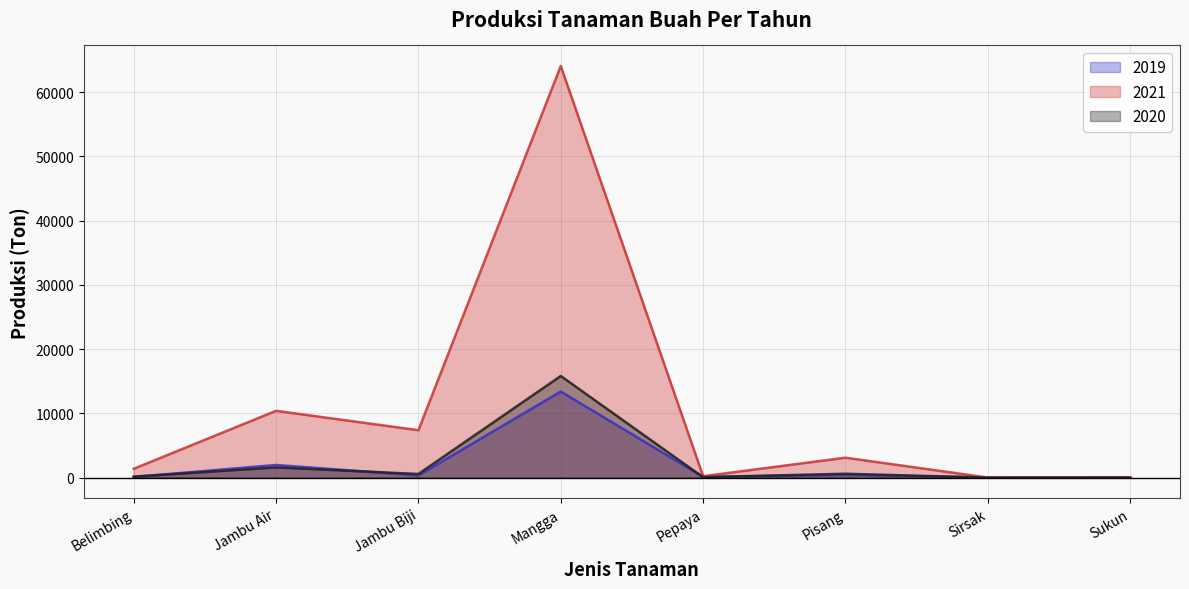

Is it true that 2019 equals 23 at Sukun?

True